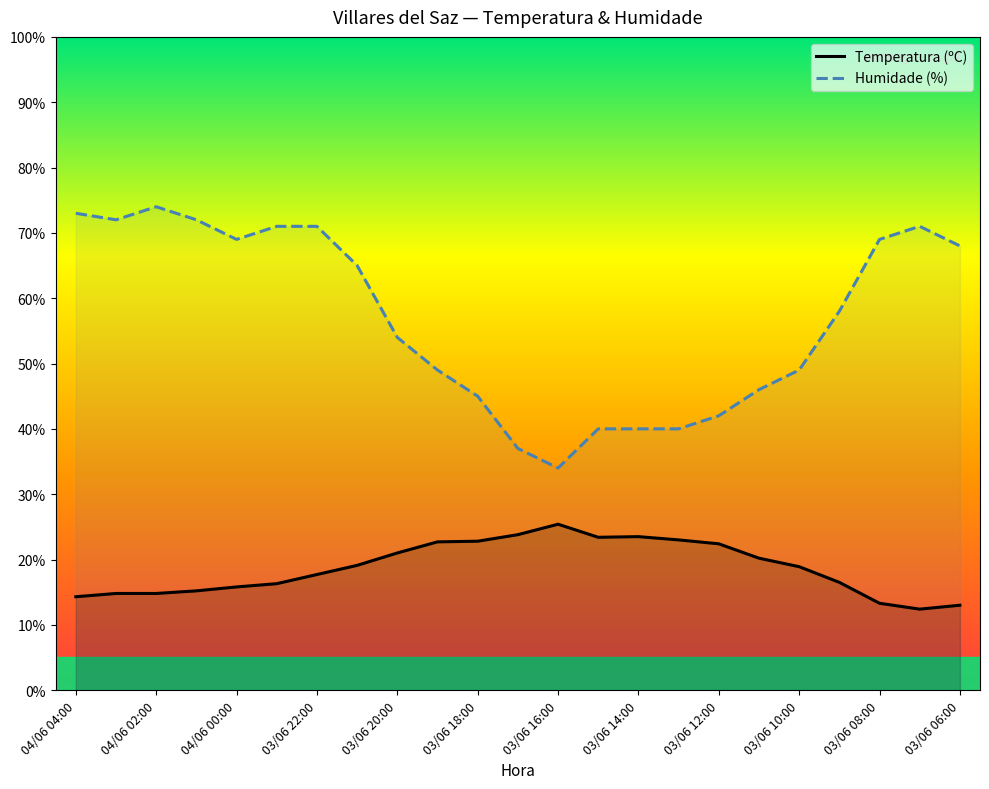

Reading right to left, extract all data points from this chart.

Temperatura (ºC): 13.0	12.4	13.3	16.5	18.9	20.2	22.4	23.0	23.5	23.4	25.4	23.8	22.8	22.7	21.0	19.1	17.7	16.3	15.8	15.2	14.8	14.8	14.3
Humidade (%): 68.0	71.0	69.0	58.0	49.0	46.0	42.0	40.0	40.0	40.0	34.0	37.0	45.0	49.0	54.0	65.0	71.0	71.0	69.0	72.0	74.0	72.0	73.0